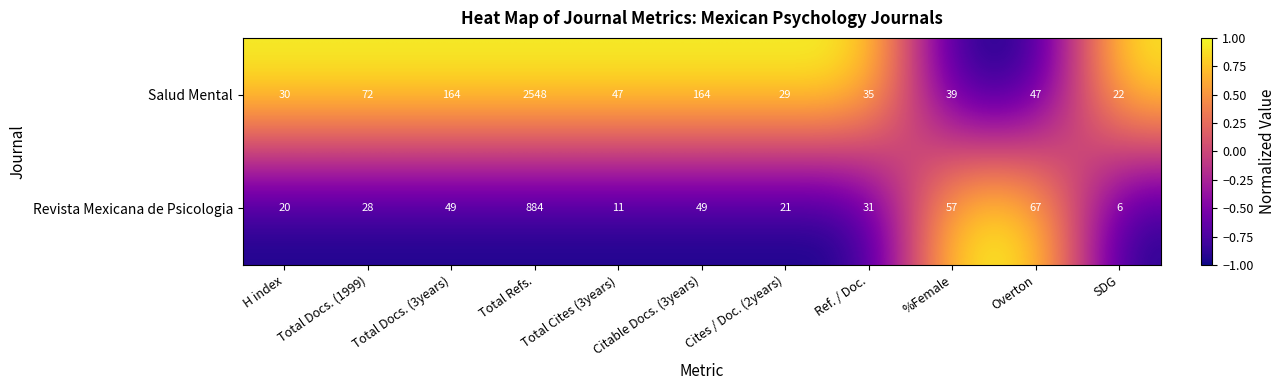

List the series in order of their peak value, highest first.

Salud Mental, Revista Mexicana de Psicologia